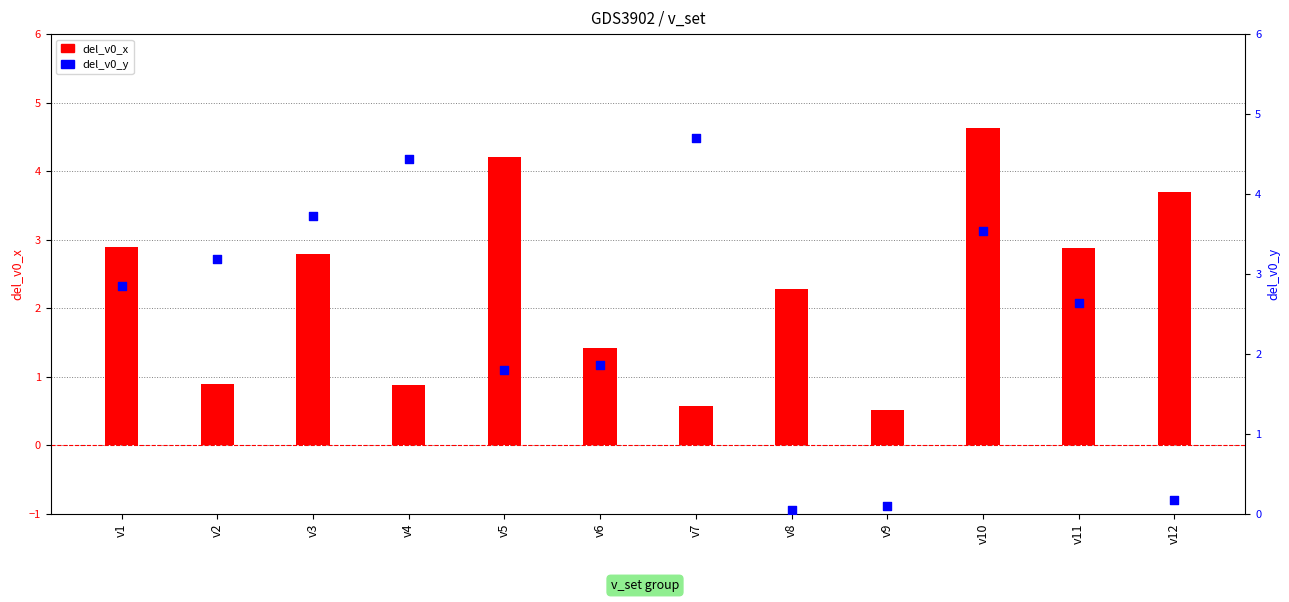

Which series has the largest total across all categories?

del_v0_y